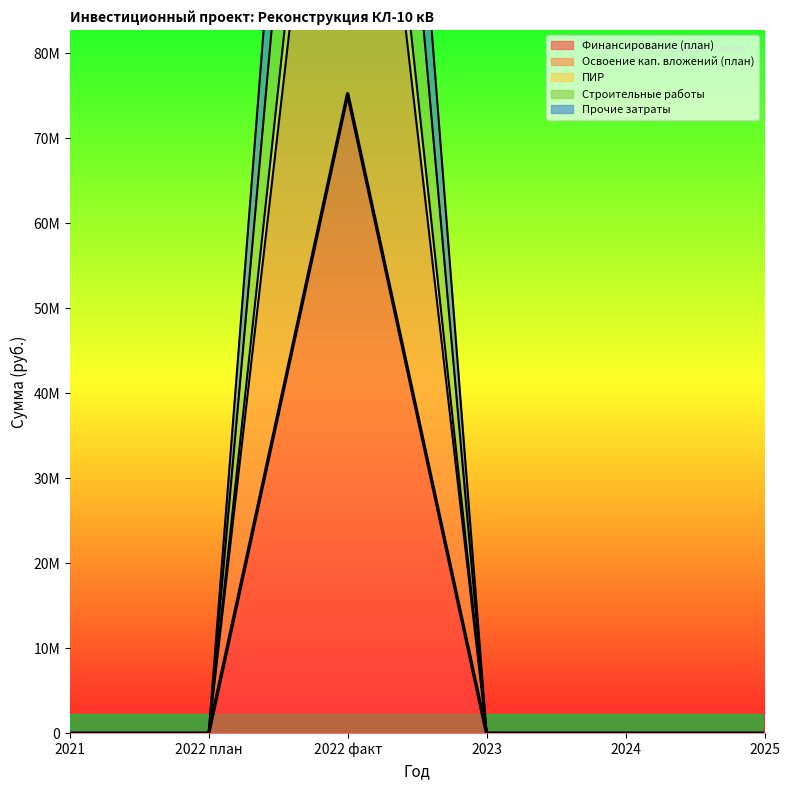

How many lines are shown in the chart?

5